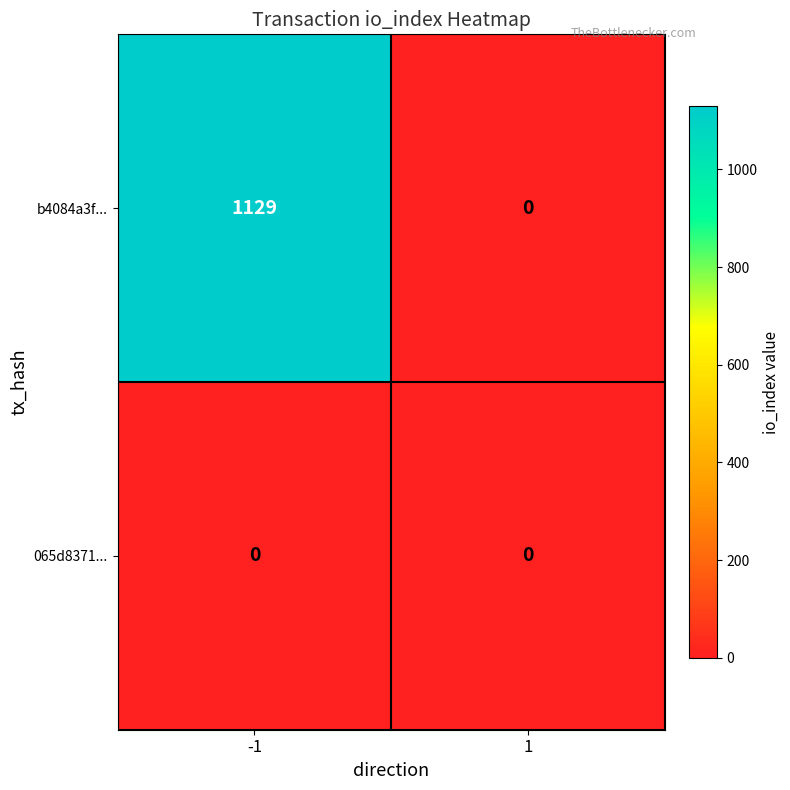

How many data points does each series have?

2